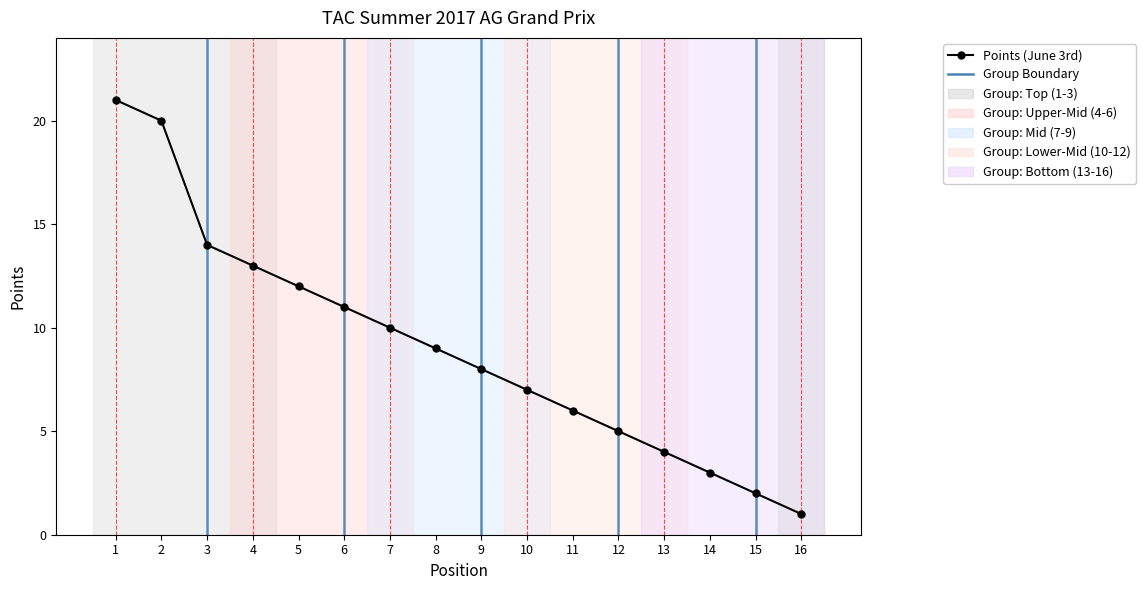

Count the number of categories in the chart.

16